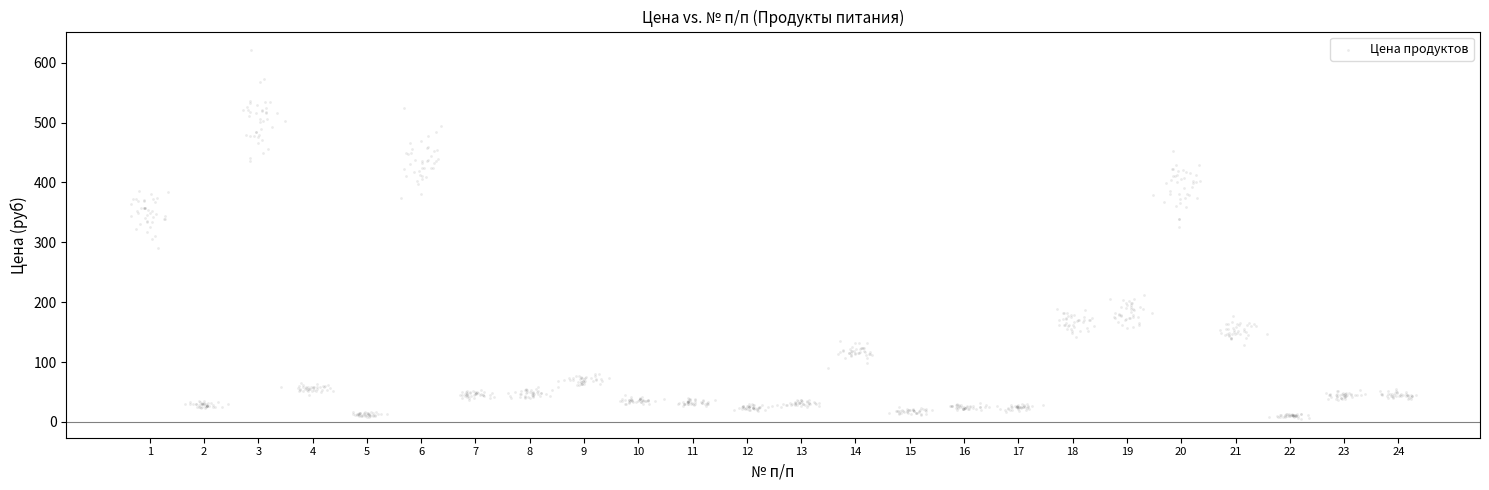

What is the range of X values (max minus min)?

23.7